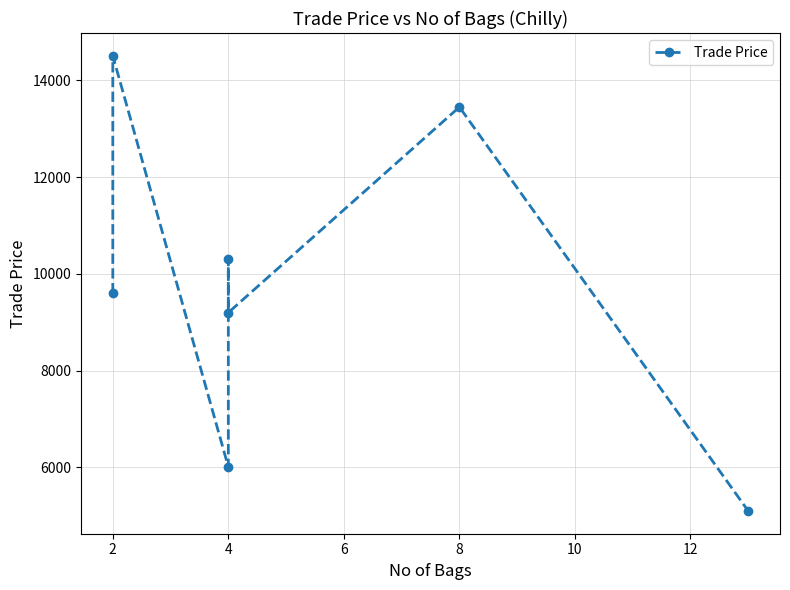

What is the value of the 4th point from the left?

10300